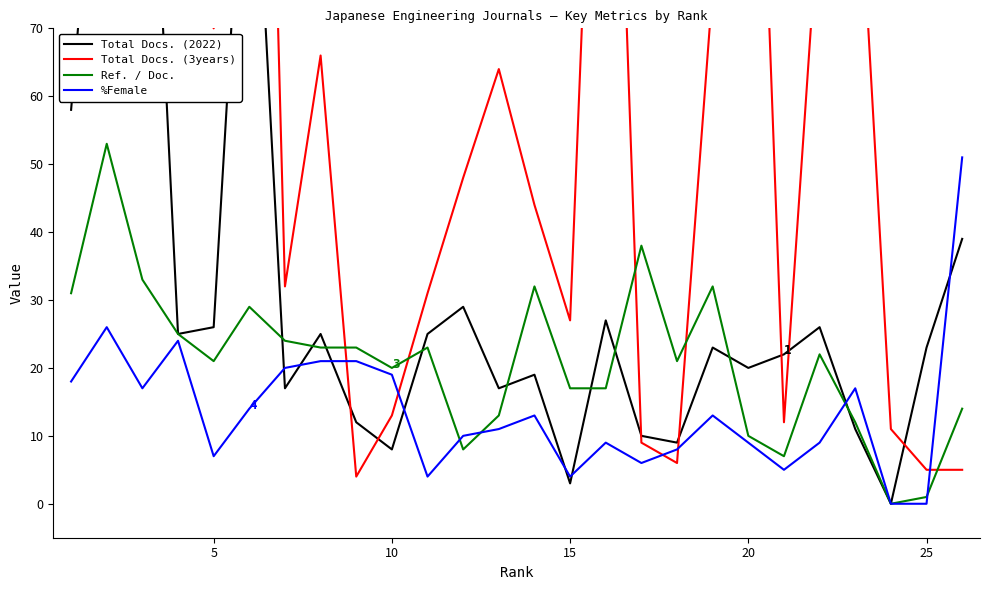

How many interior local valleys does the Total Docs. (3years) series have?

6